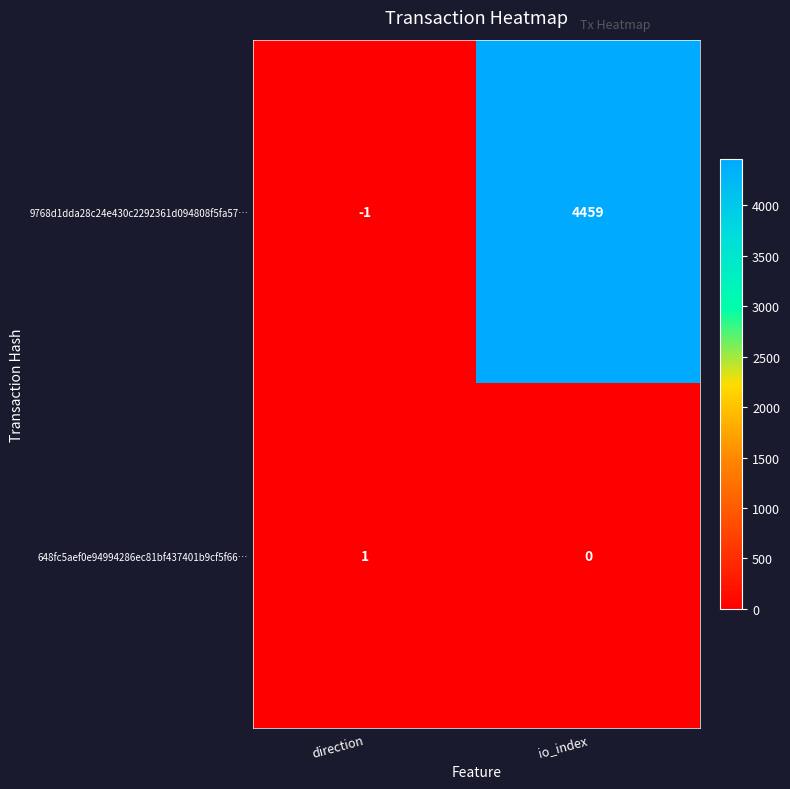

Between direction and io_index, which series saw the biggest shift?

9768d1dda28c24e430c2292361d094808f5fa57…